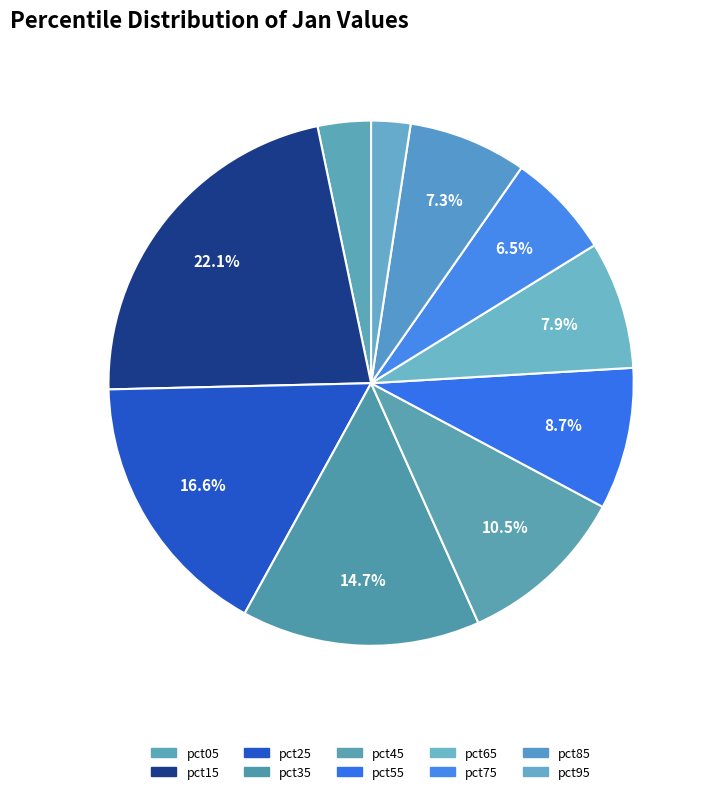

To the nearest percent, what is the combined percentage of pct15 and pct75?

29%